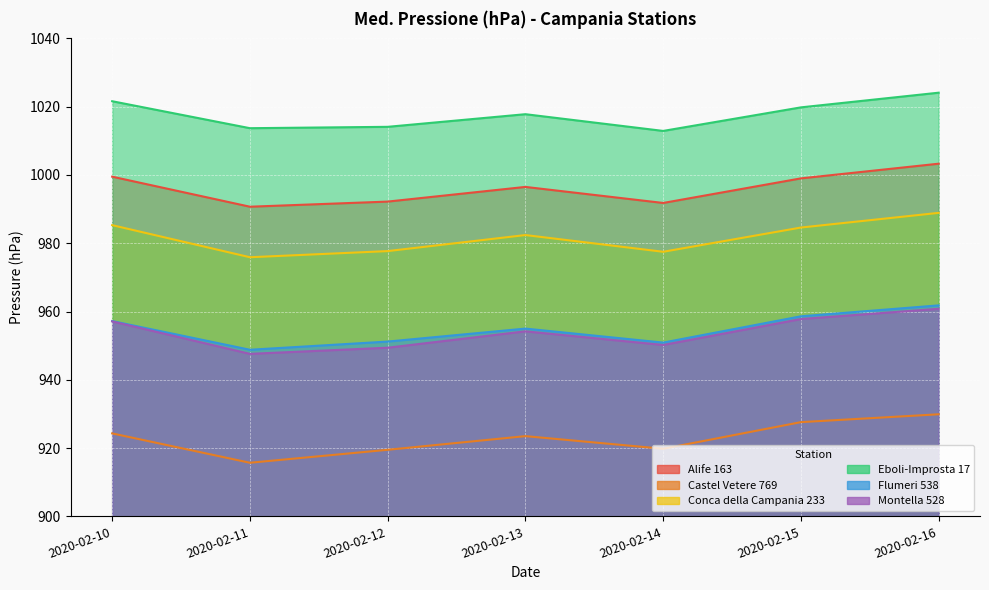

Where is the first local minimum for Montella 528?

2020-02-11